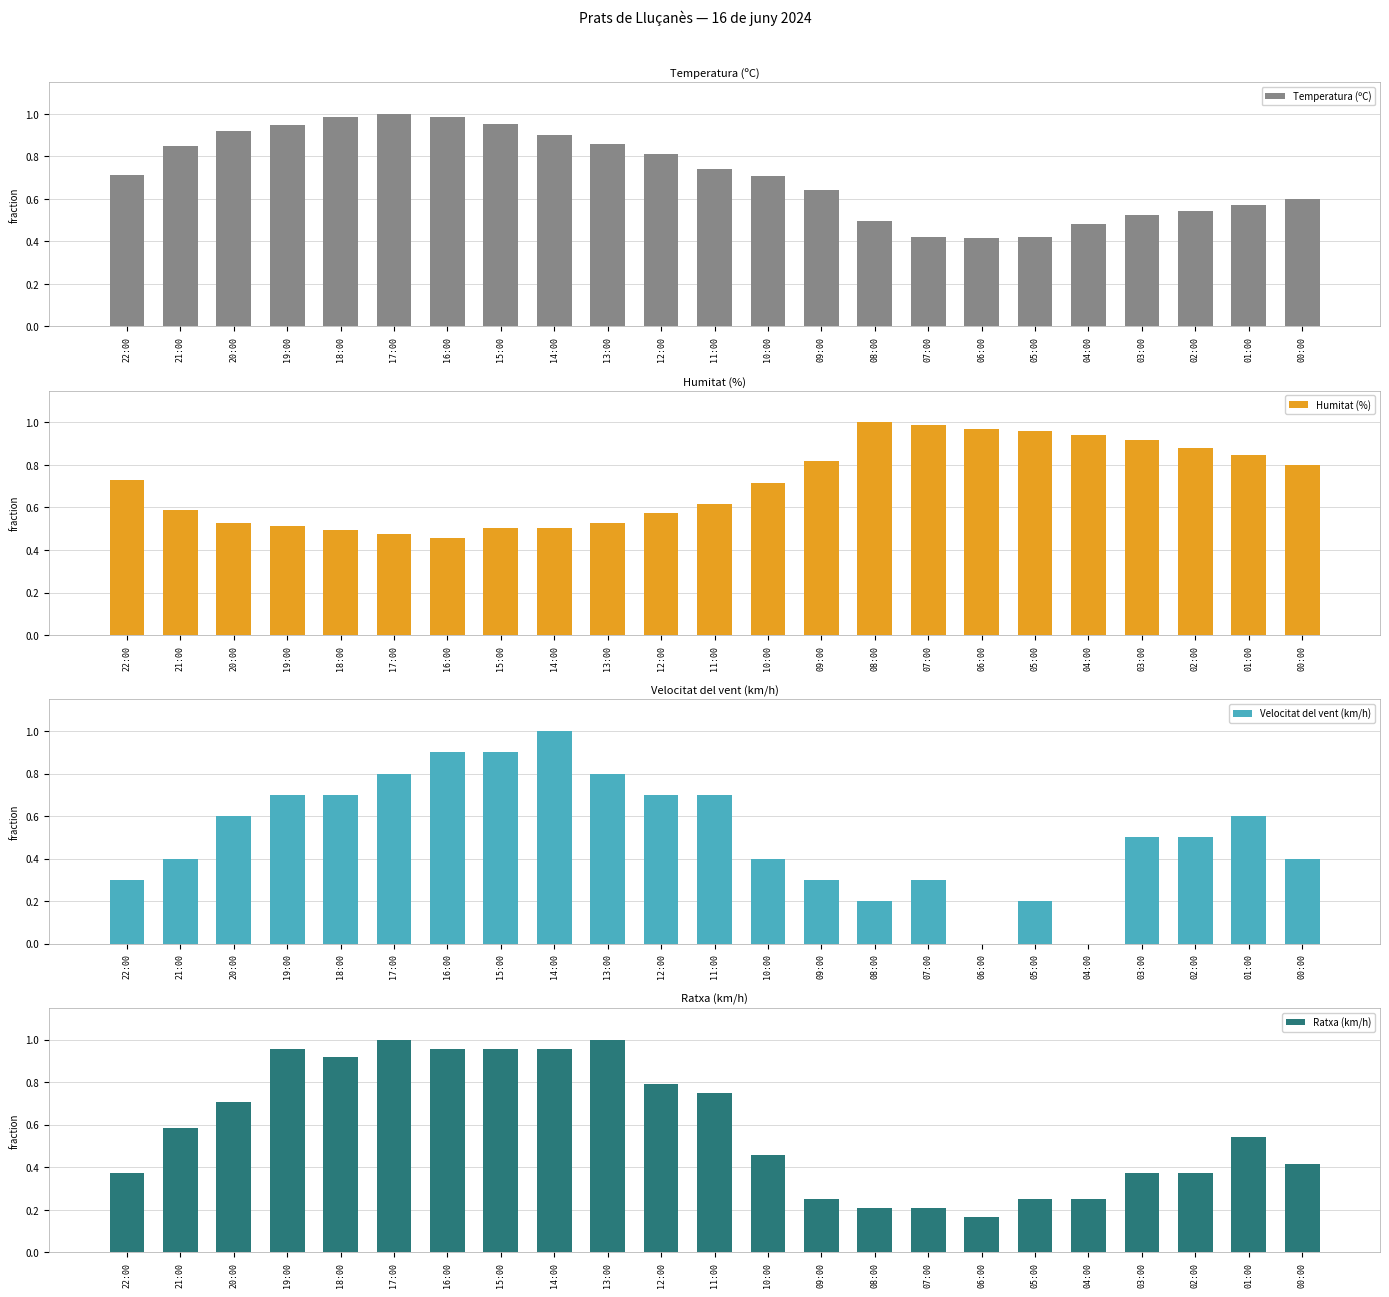

What are all the series names shown in the legend?

Temperatura (ºC), Humitat (%), Velocitat del vent (km/h), Ratxa (km/h)